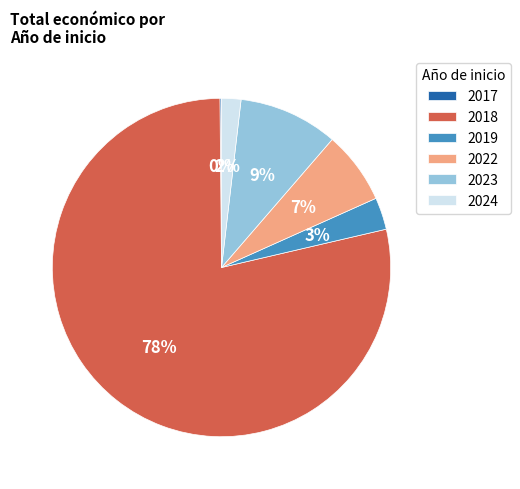

Is it true that 2018 is 92% of the pie?

False